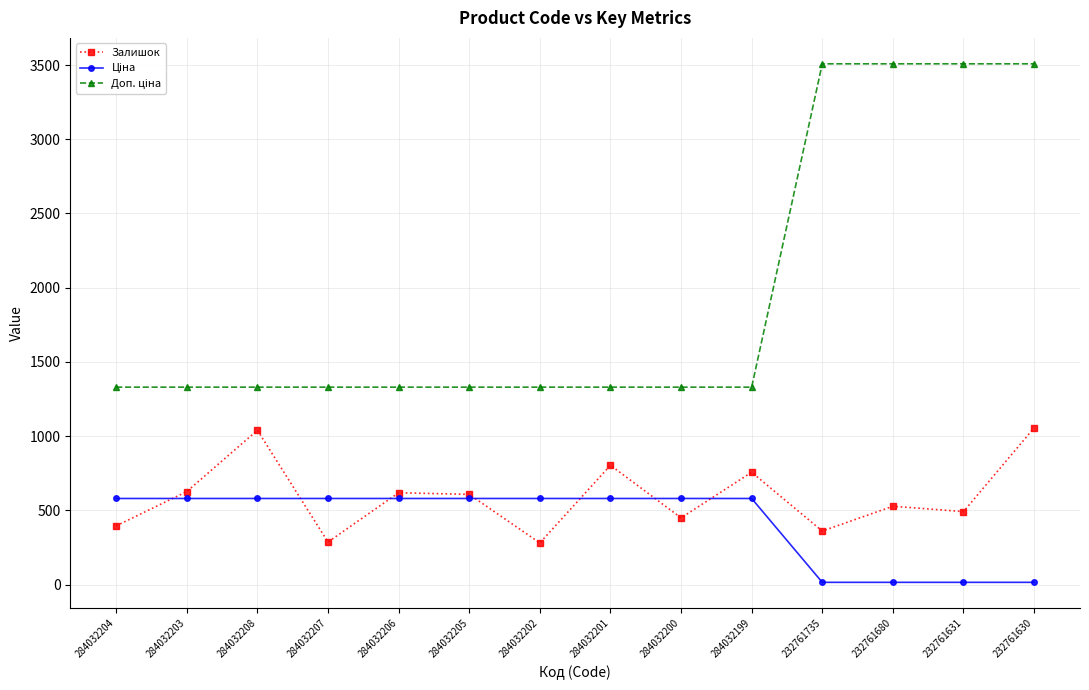

At which category does Залишок reach its first local valley?

284032207